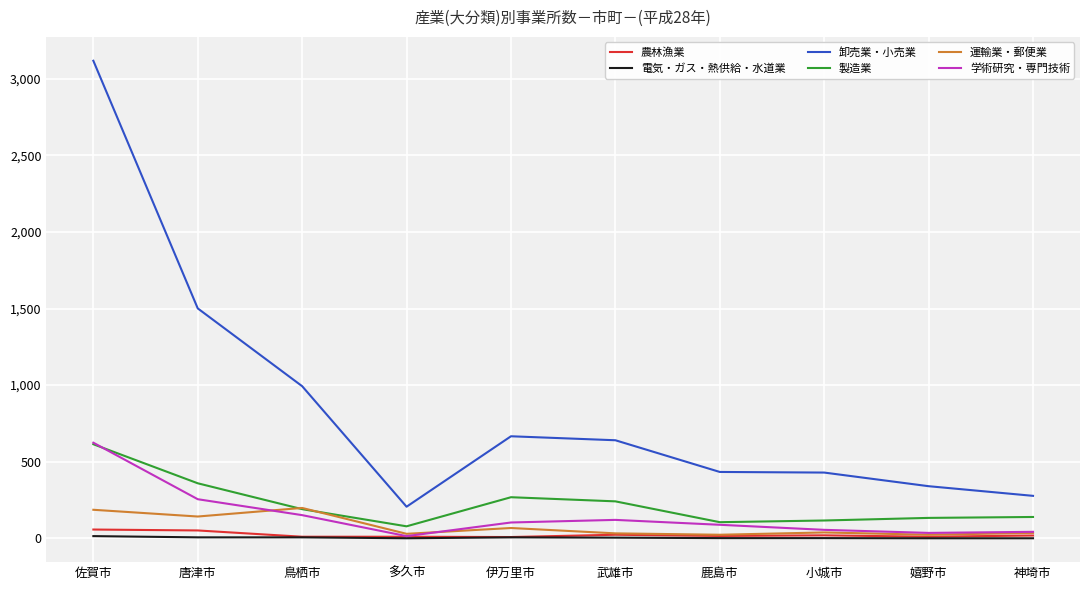

What is the spread (max minus min) of values at 伊万里市?

660